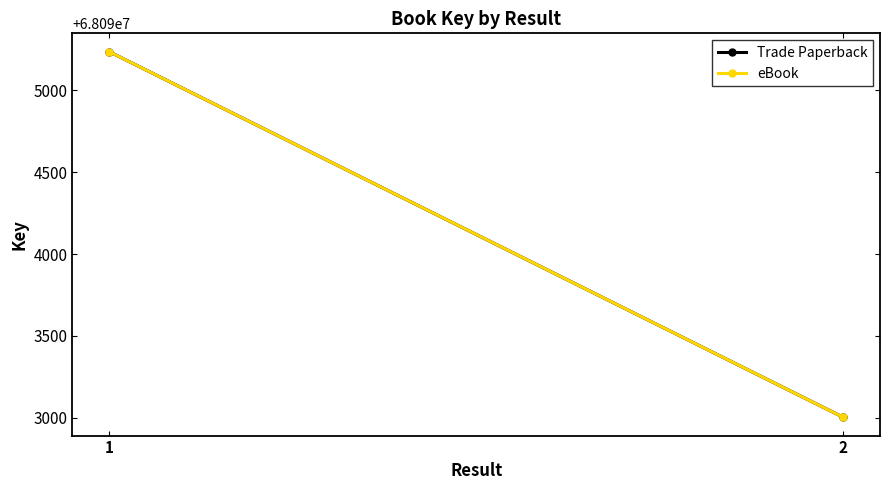

At how many categories does at least one series exceed 68093283?

1